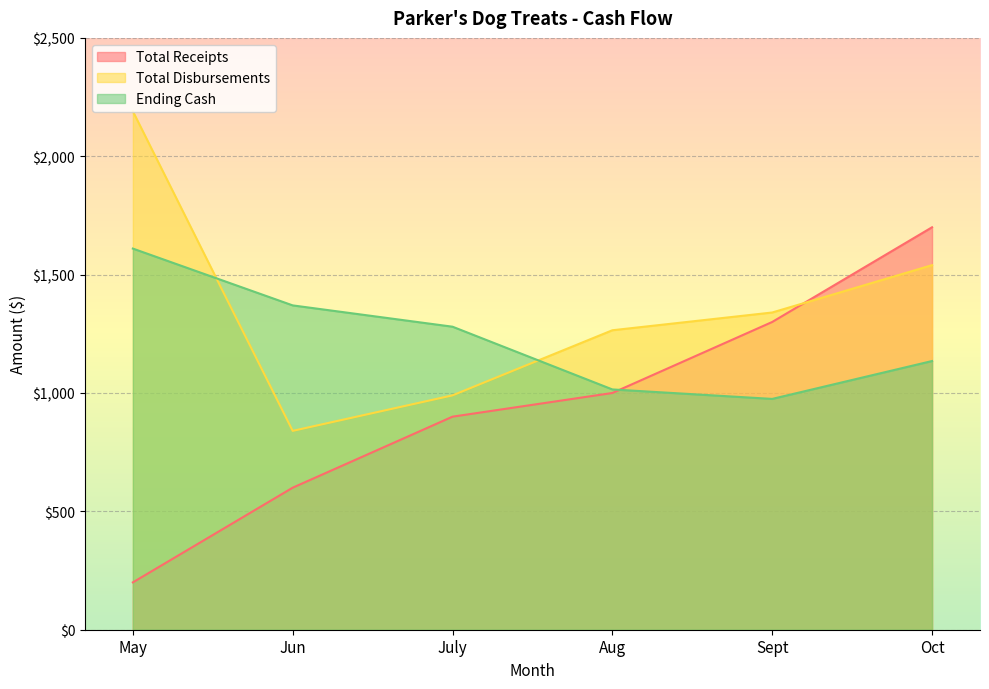

List the series in order of their peak value, highest first.

Total Disbursements, Total Receipts, Ending Cash